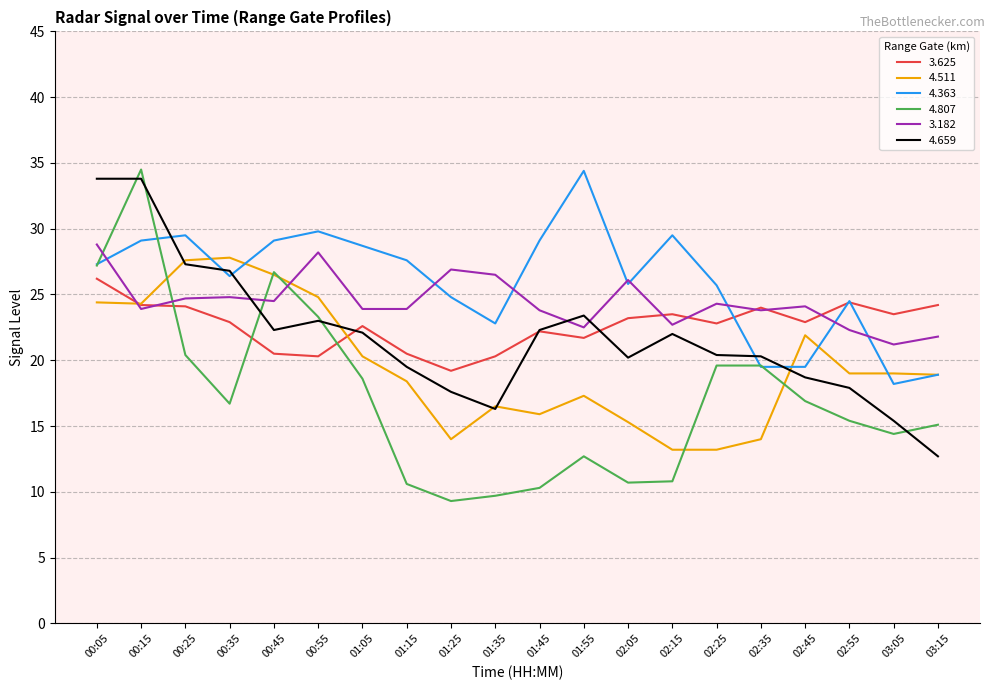

True or false: 4.659 and 3.182 intersect in this chart.

True